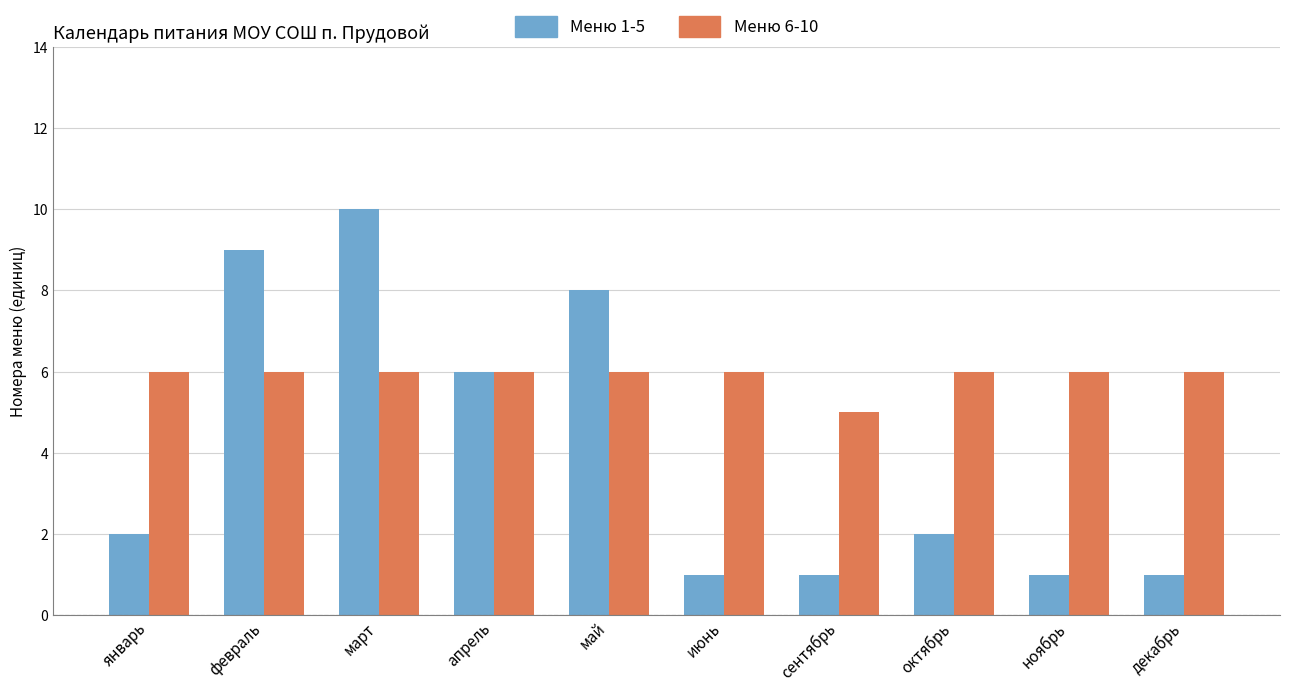

At which category does the chart reach its peak across all series?

март